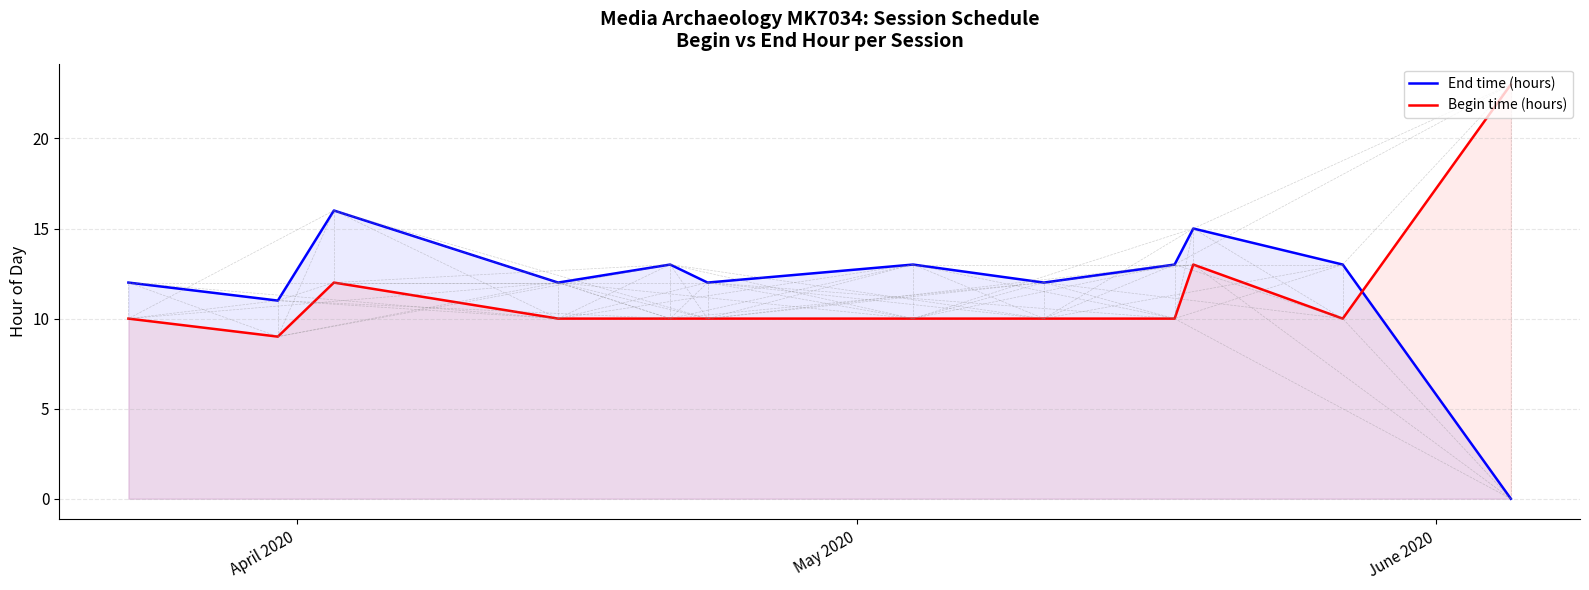

What is the difference between the maximum and minimum values in the Begin time (hours) series?

14